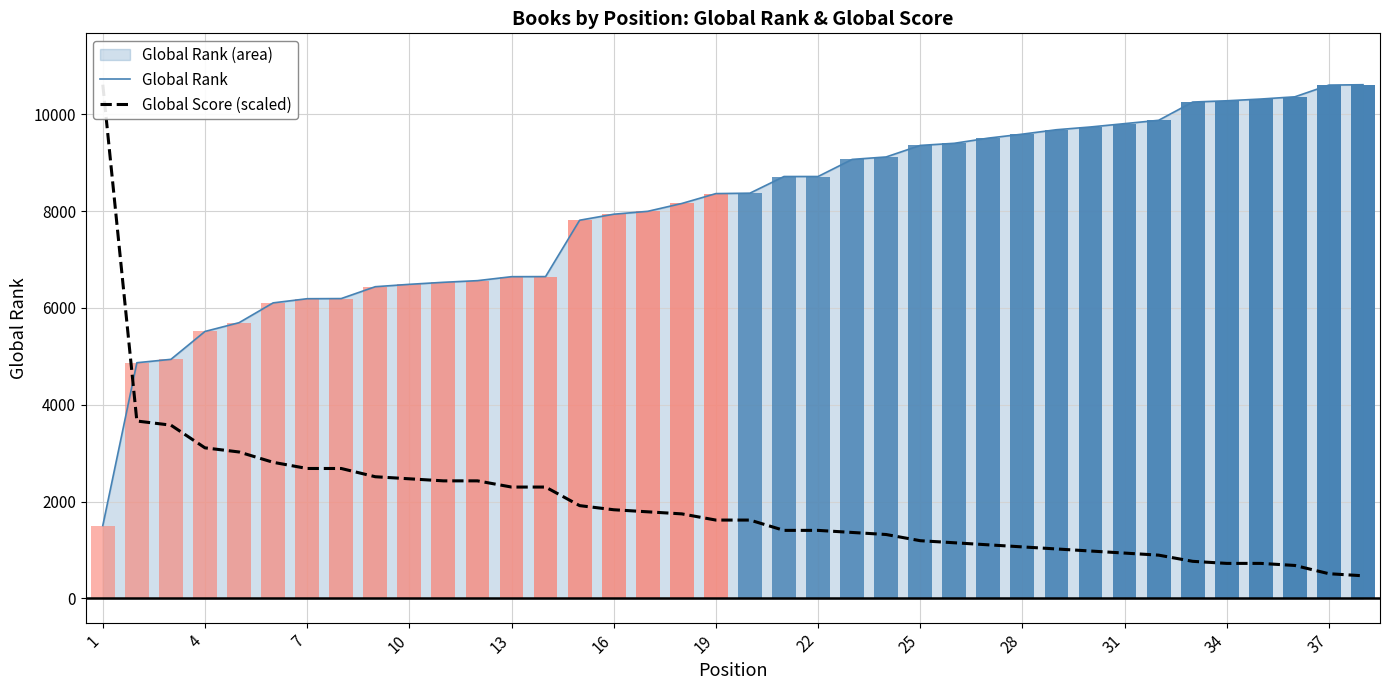

What is the smallest value displayed?

468.8